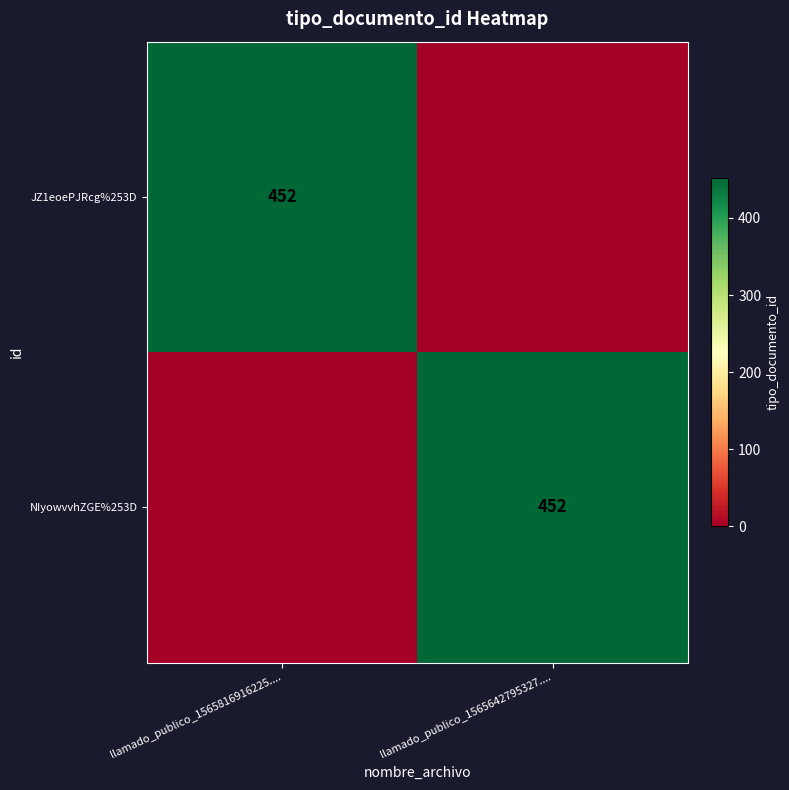

The value of NIyowvvhZGE%253D at llamado_publico_1565642795327.... is 763. True or false?

False